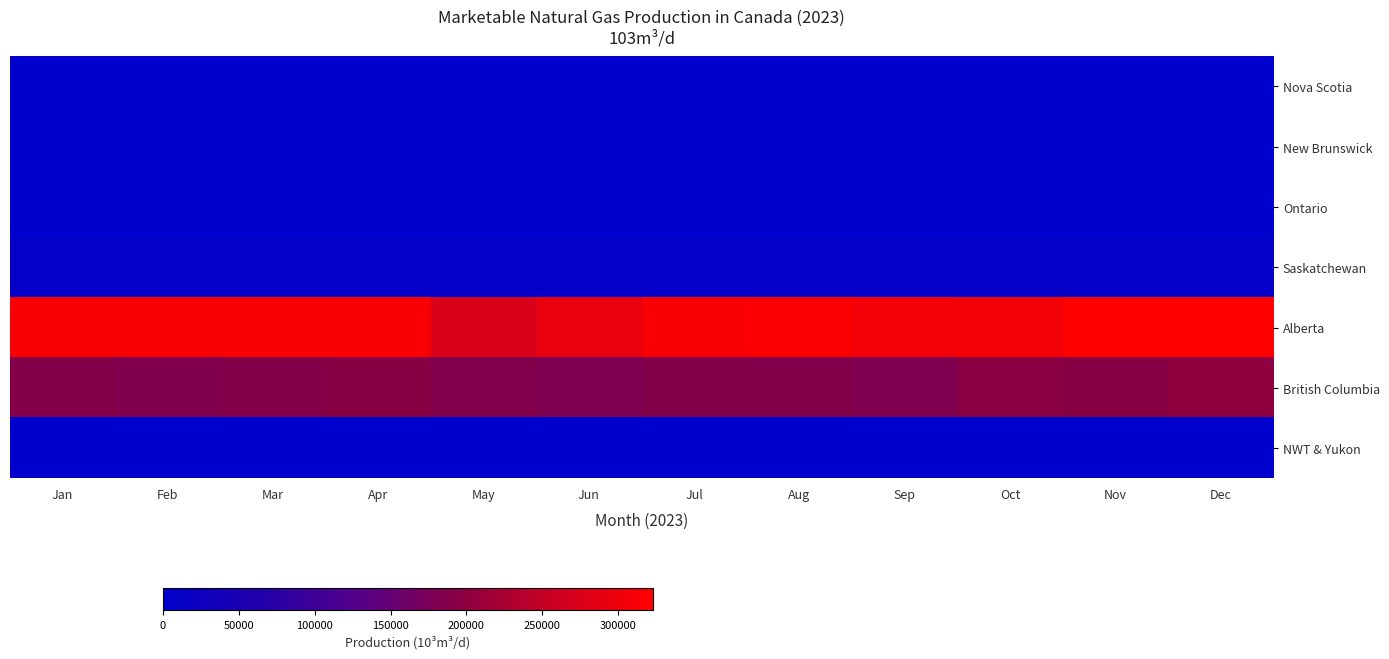

What is the difference between the highest and lowest values at Aug?

315851.8